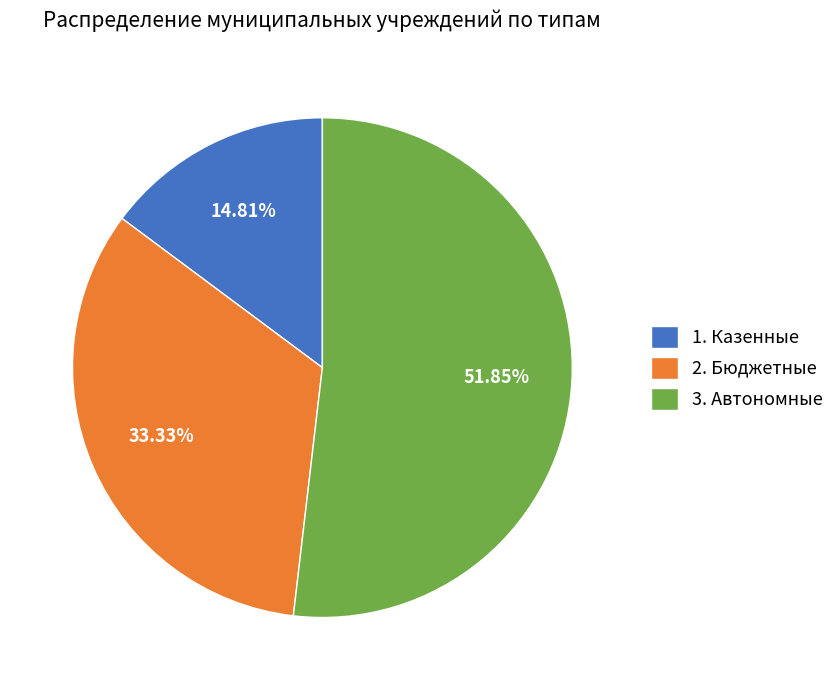

What is the ratio of the value at 3. Автономные to the value at 2. Бюджетные?

1.6